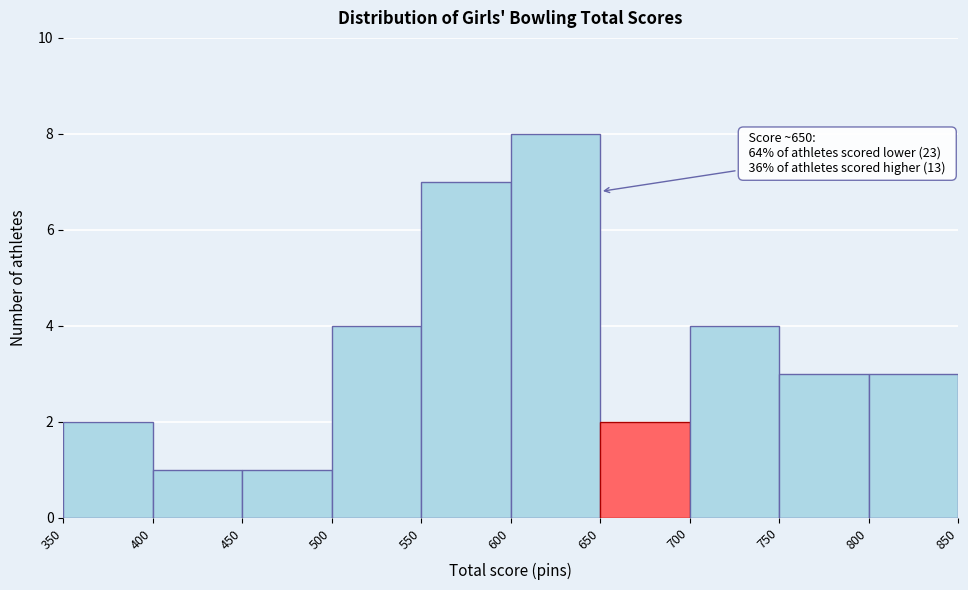

Which range on the x-axis has the tallest bar?

600 to 650